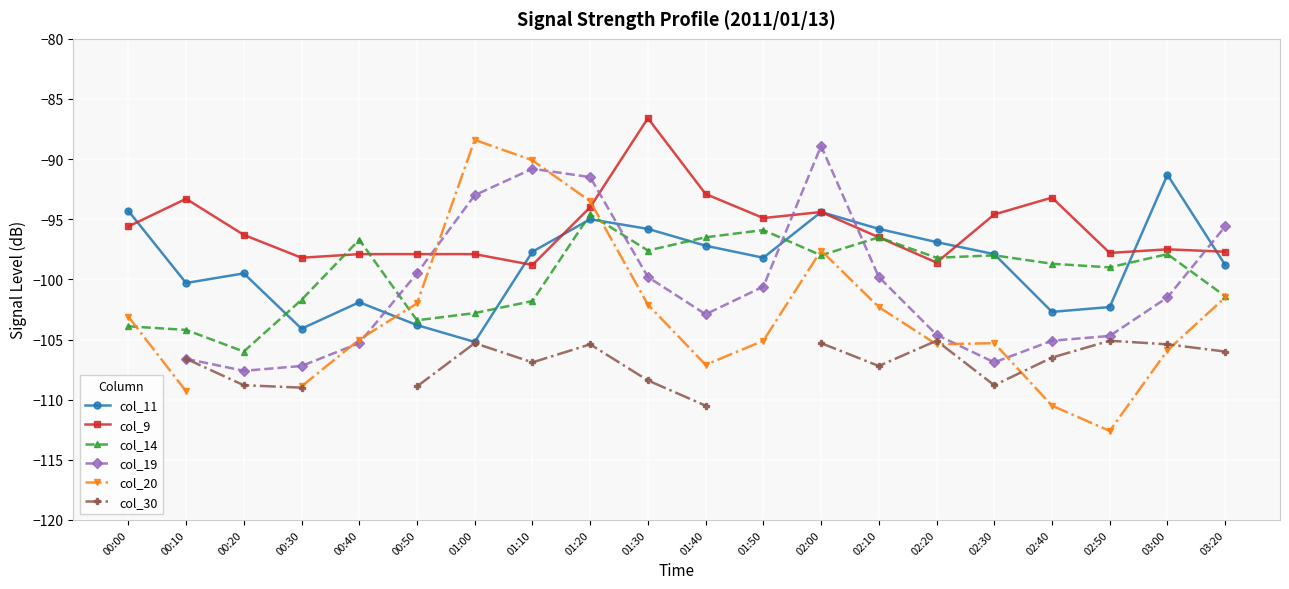

True or false: col_20 and col_19 cross at least once.

True